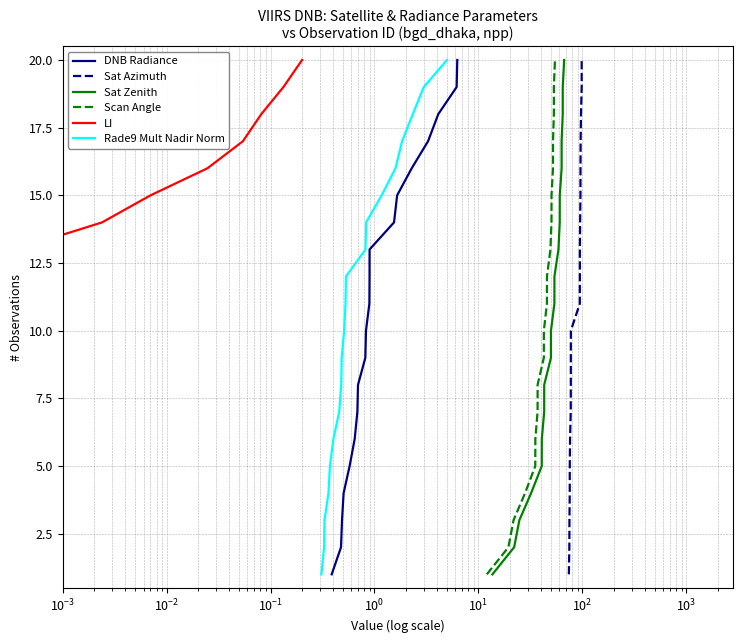

How many lines are shown in the chart?

6